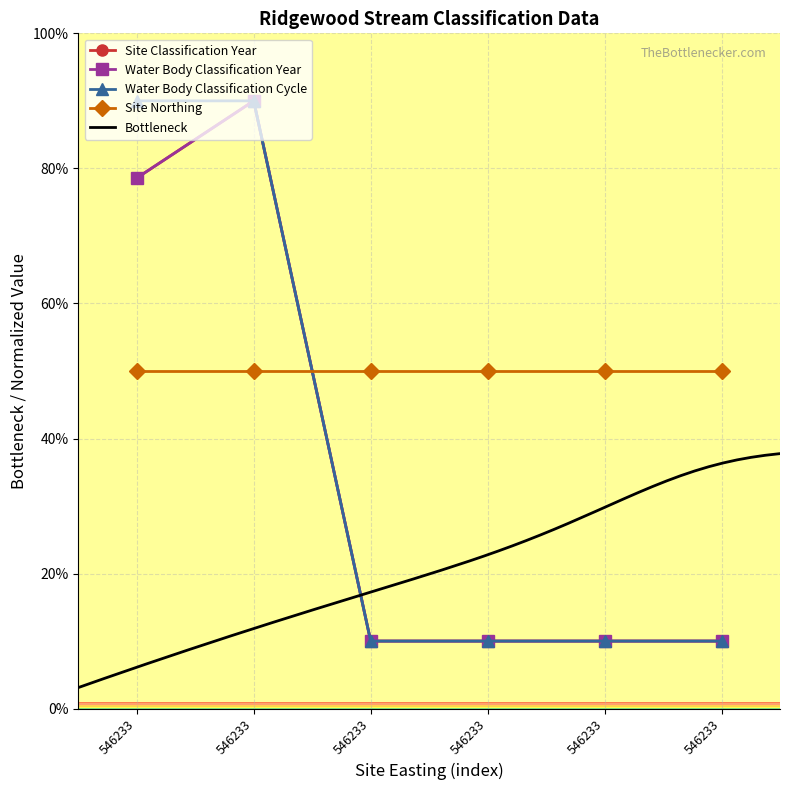

At how many categories does at least one series exceed 21?

2